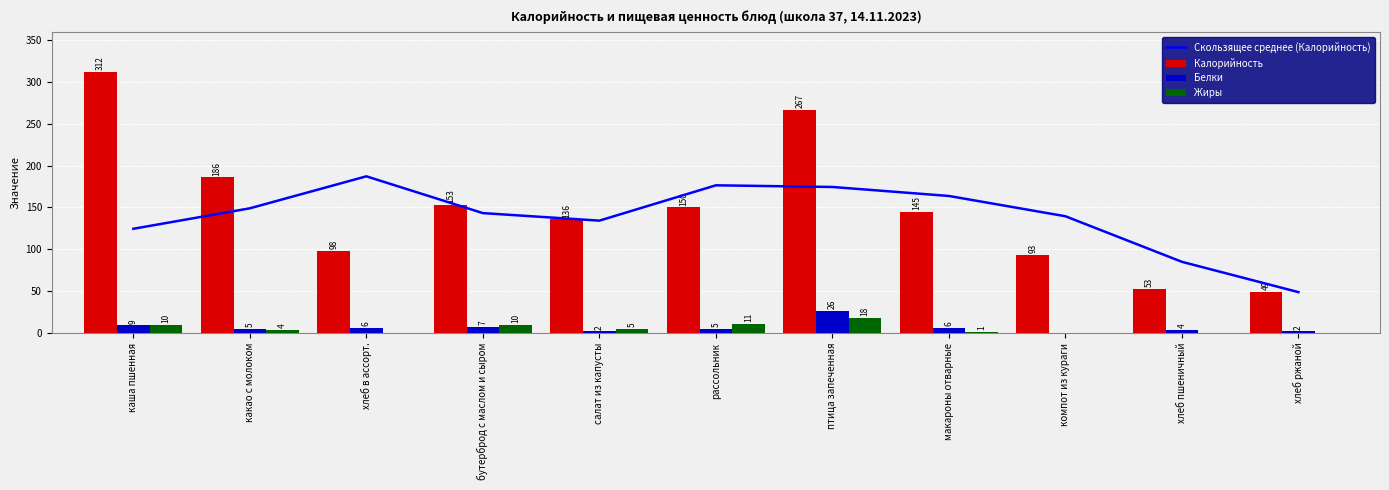

How many values in the Белки series exceed 5?

5